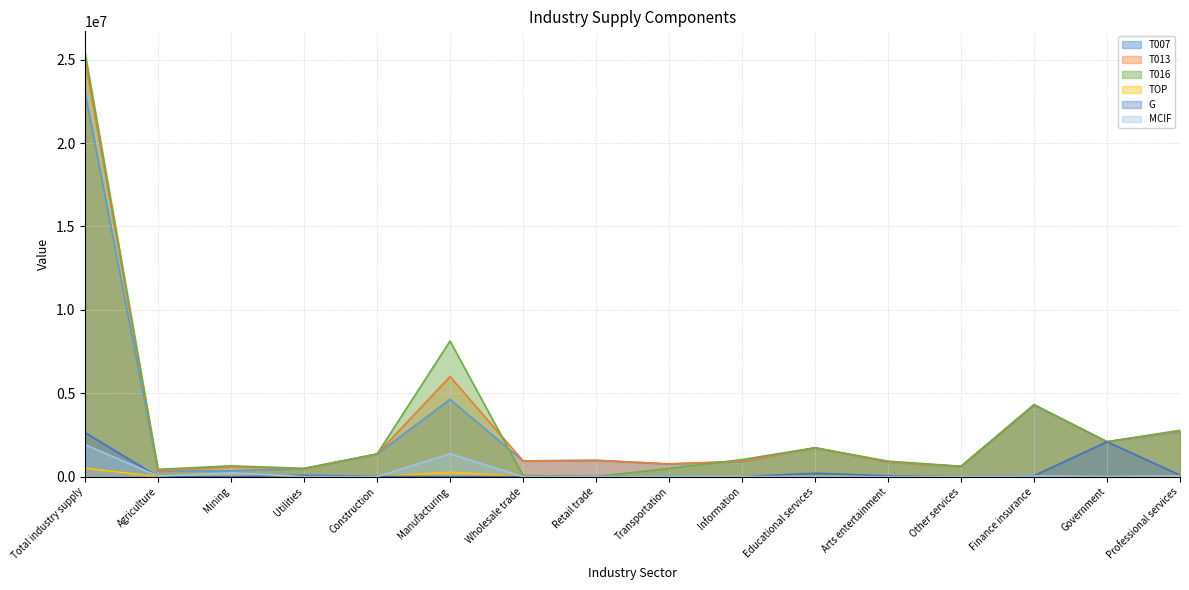

True or false: T016 has a value of 12155107 at Manufacturing.

False